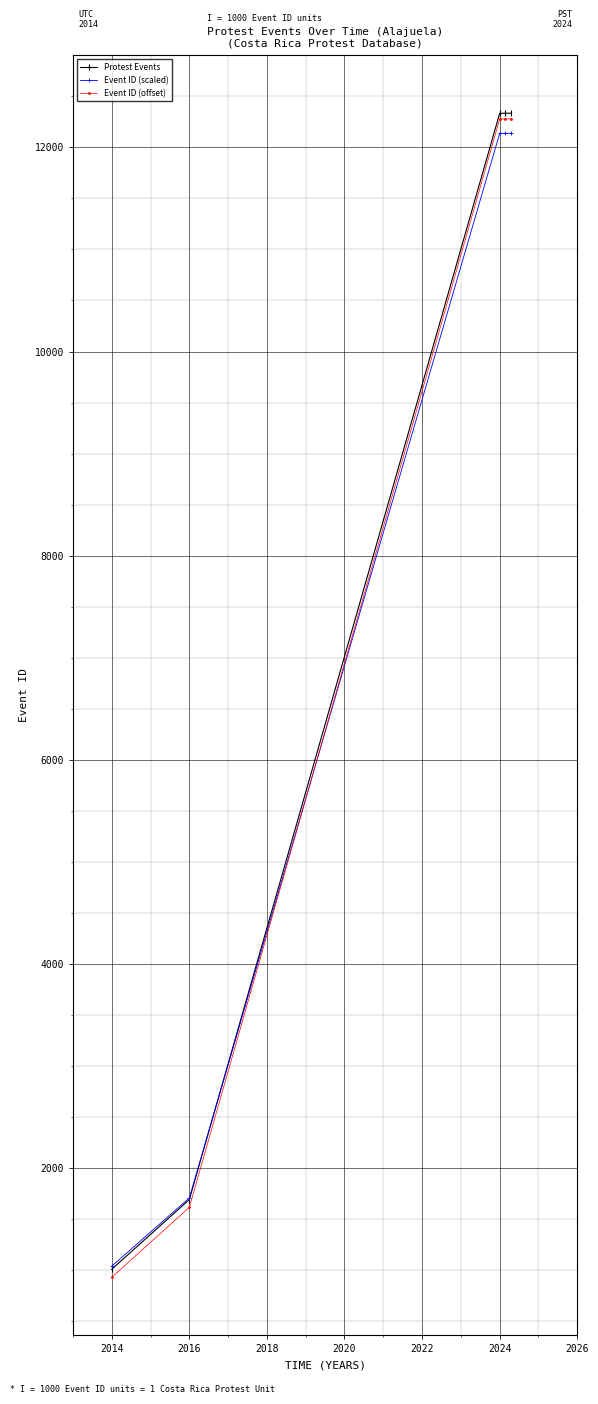

What is the value of the Protest Events point at the 2nd from the left?

1688.0